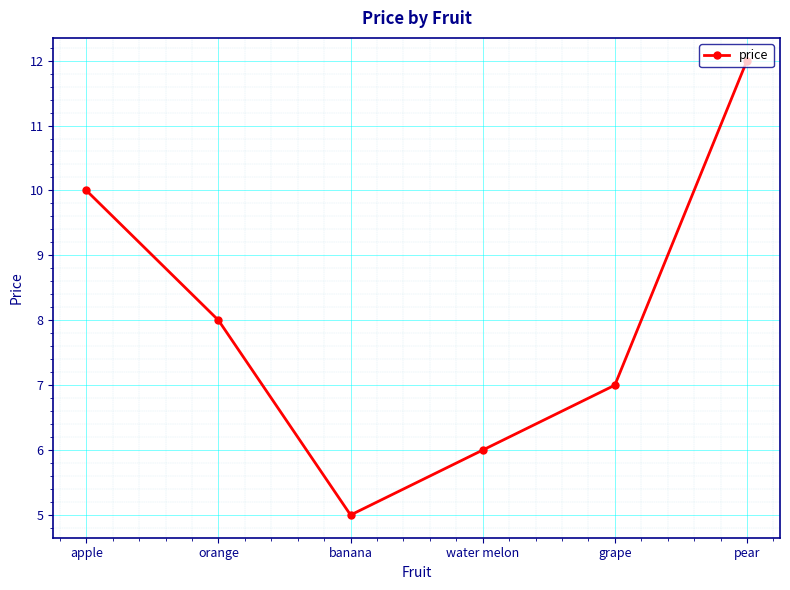

List the labels in order of value, smallest first.

banana, water melon, grape, orange, apple, pear